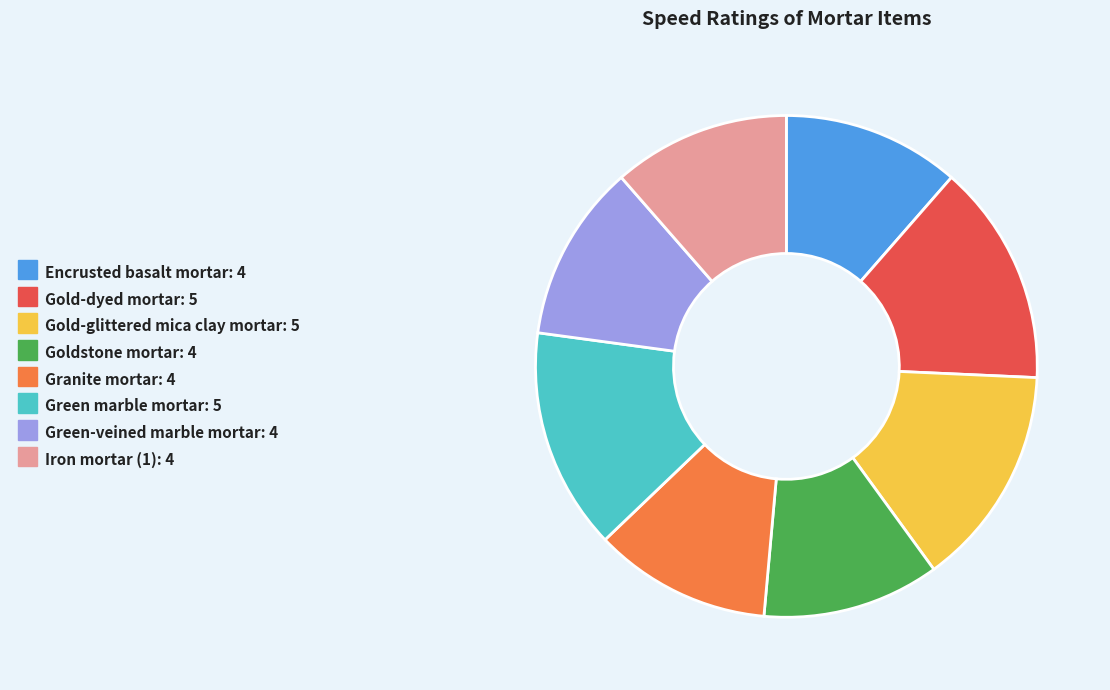

Is Encrusted basalt mortar the majority of the pie?

No